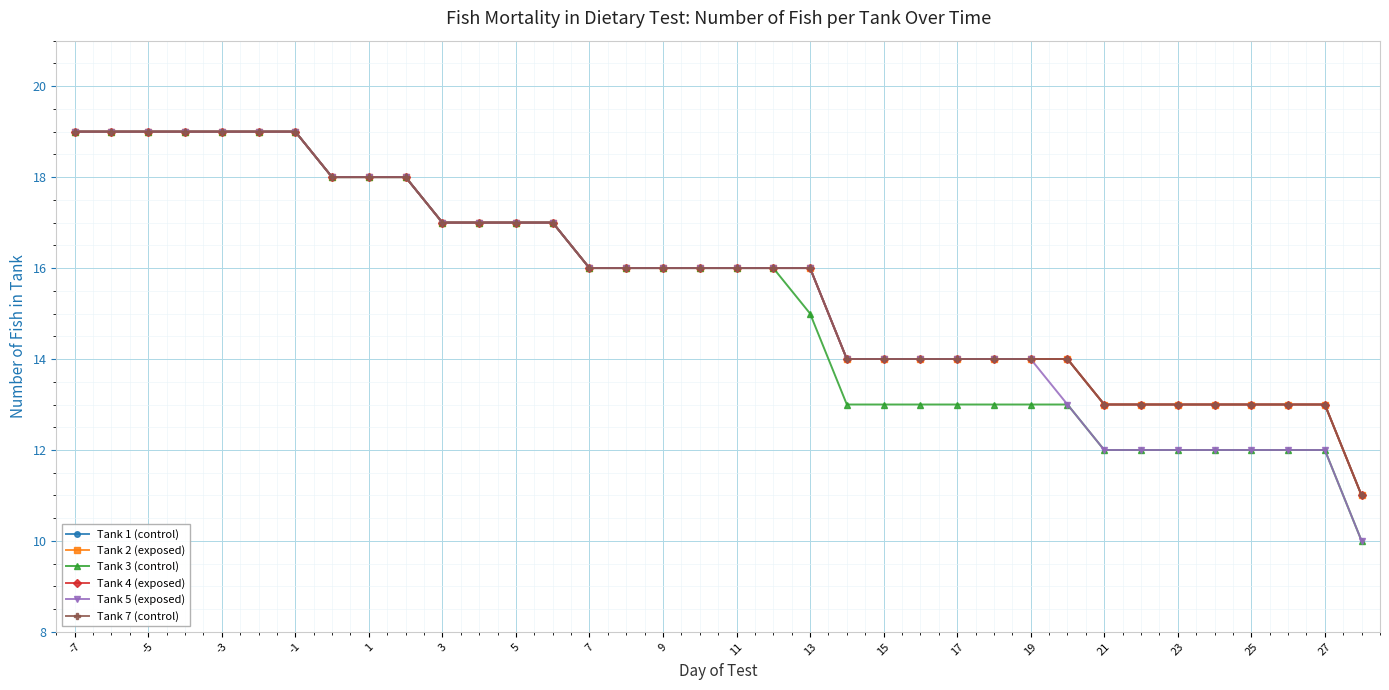

At which label does Tank 4 (exposed) first exceed 16?

-7